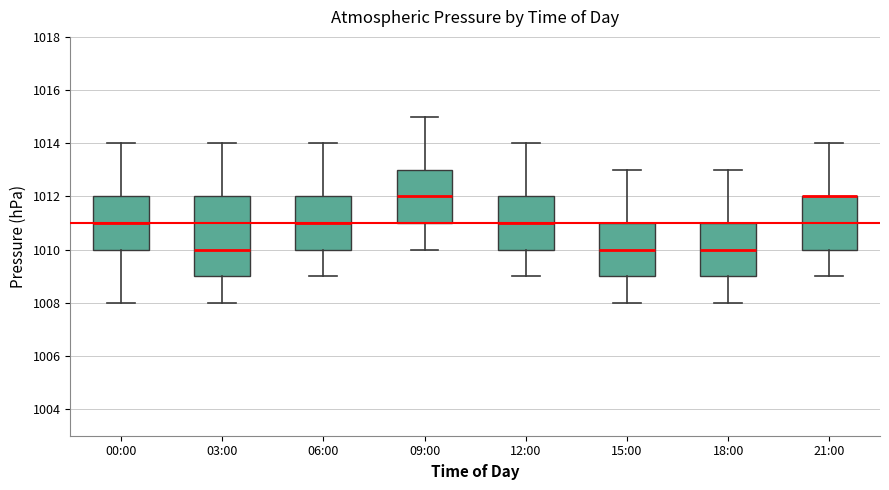

Reading left to right, transcribe this box plot: for each box, give where its median line is, the range the box spans, and where its two whiskers end, as read against the y-axis. The values are not printed on the chart, so give them approximately, as read against the axis.

00:00: median 1011, box 1010 to 1012, whiskers 1008 to 1014
03:00: median 1010, box 1009 to 1012, whiskers 1008 to 1014
06:00: median 1011, box 1010 to 1012, whiskers 1009 to 1014
09:00: median 1012, box 1011 to 1013, whiskers 1010 to 1015
12:00: median 1011, box 1010 to 1012, whiskers 1009 to 1014
15:00: median 1010, box 1009 to 1011, whiskers 1008 to 1013
18:00: median 1010, box 1009 to 1011, whiskers 1008 to 1013
21:00: median 1012 (drawn on the box's upper edge), box 1010 to 1012, whiskers 1009 to 1014